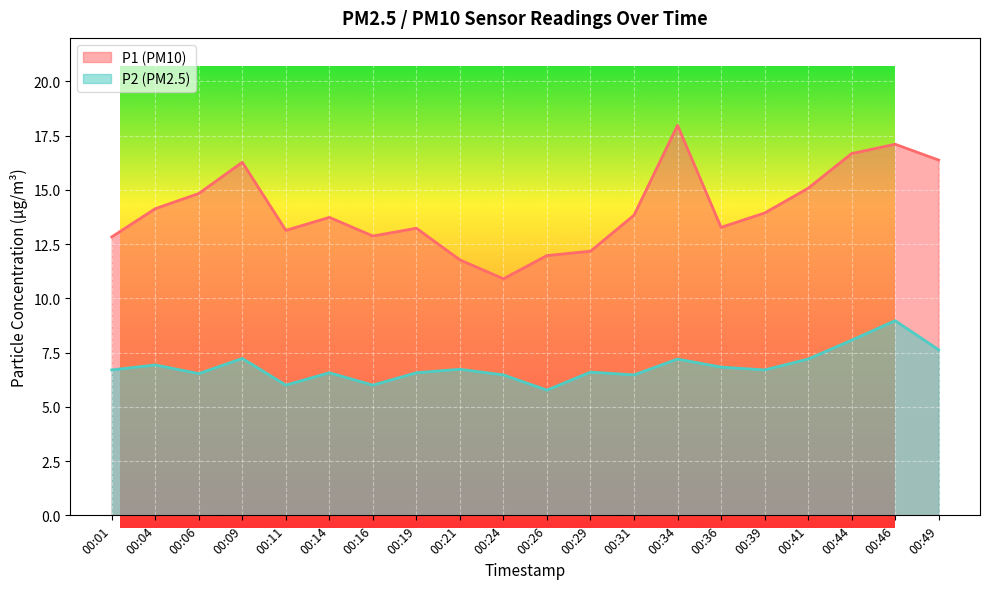

Reading right to left, transcribe all the data shown in this chart.

P1: 00:49=16.4	00:46=17.1	00:44=16.7	00:41=15.1	00:39=13.9	00:36=13.3	00:34=18.0	00:31=13.8	00:29=12.2	00:26=12.0	00:24=10.9	00:21=11.8	00:19=13.2	00:16=12.9	00:14=13.7	00:11=13.1	00:09=16.3	00:06=14.8	00:04=14.1	00:01=12.8
P2: 00:49=7.6	00:46=9.0	00:44=8.1	00:41=7.2	00:39=6.7	00:36=6.8	00:34=7.2	00:31=6.5	00:29=6.6	00:26=5.8	00:24=6.5	00:21=6.7	00:19=6.6	00:16=6.0	00:14=6.6	00:11=6.0	00:09=7.2	00:06=6.5	00:04=6.9	00:01=6.7